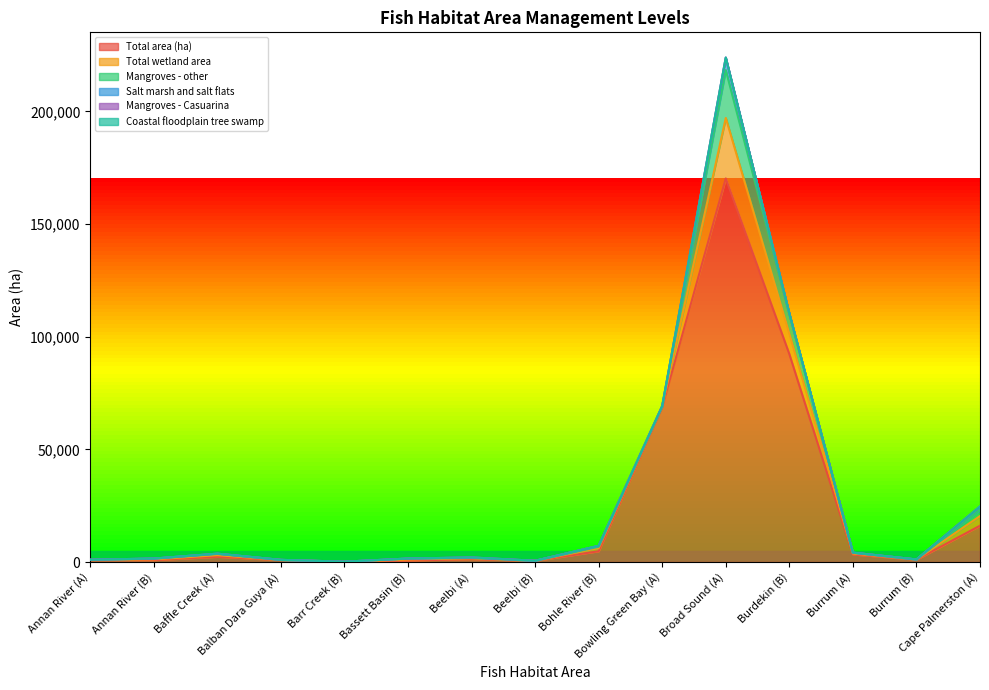

Which has a higher value, Barr Creek (B) or Bassett Basin (B)?

Bassett Basin (B)